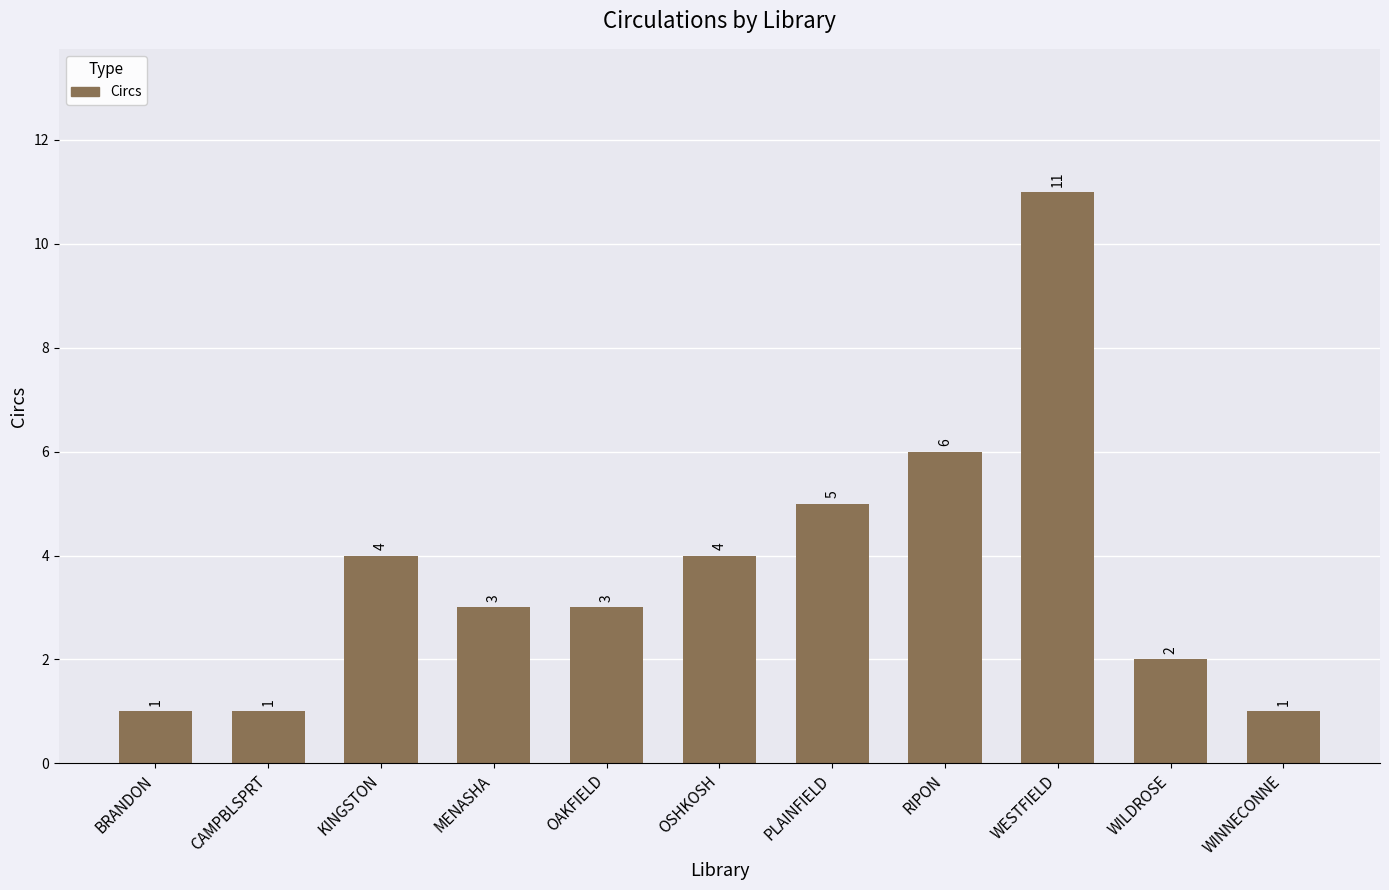

What is the greatest value displayed?

11